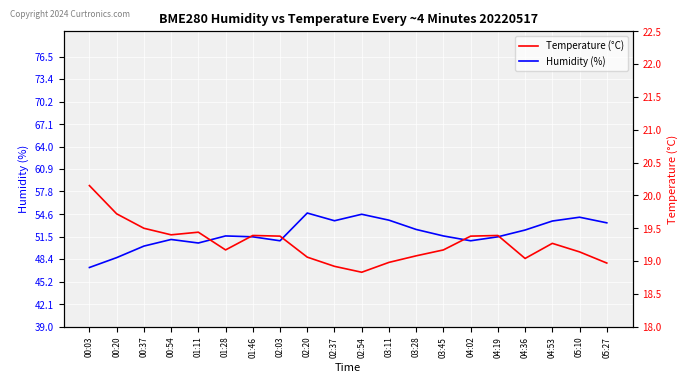

List the series in order of their overall mean, lowest first.

Temperature (°C), Humidity (%)